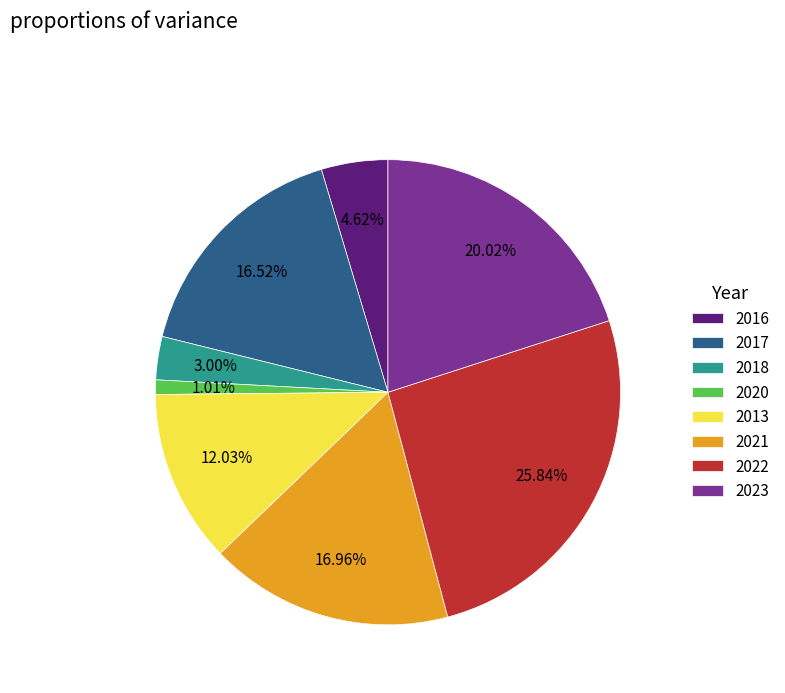

Is 2017 the majority of the pie?

No